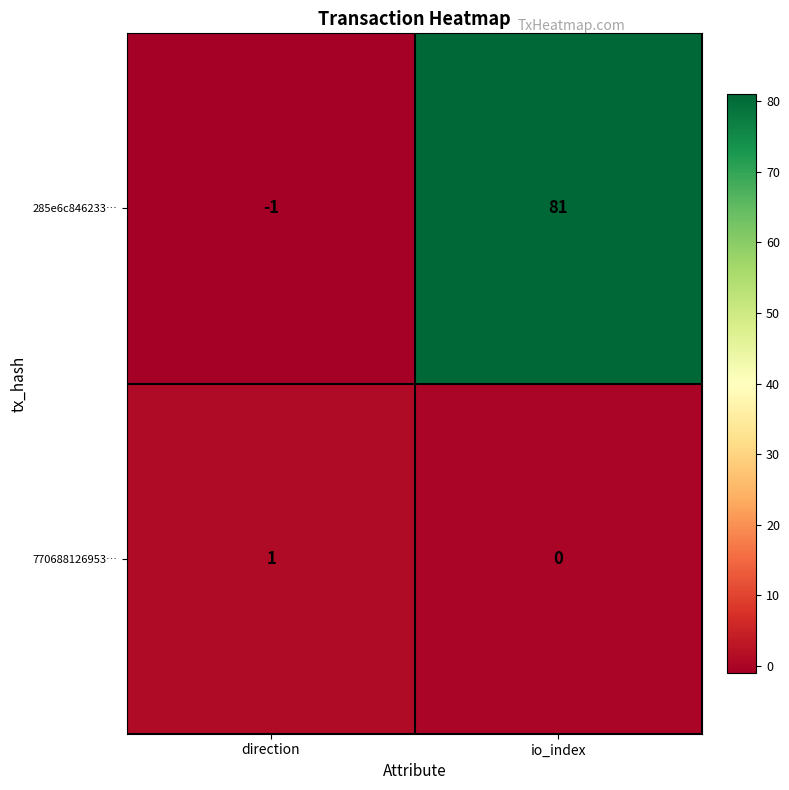

Which series has the widest spread of values?

285e6c846233…